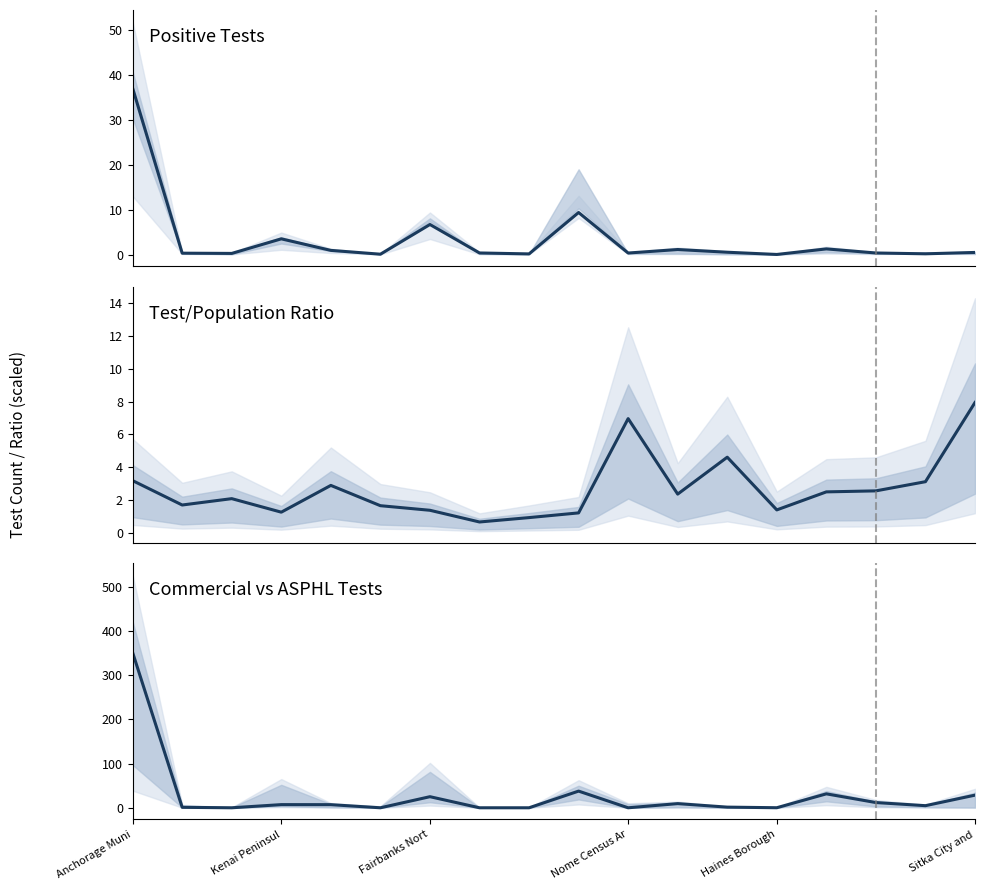

At which category is the sum across all series the highest?

Anchorage Muni